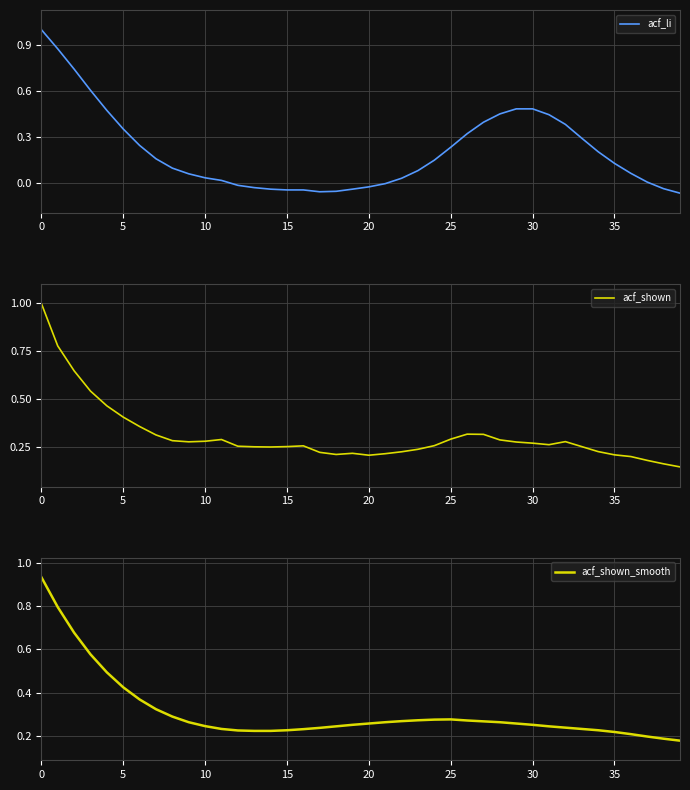

Count the acf_shown values in the range 0 to 1.

40